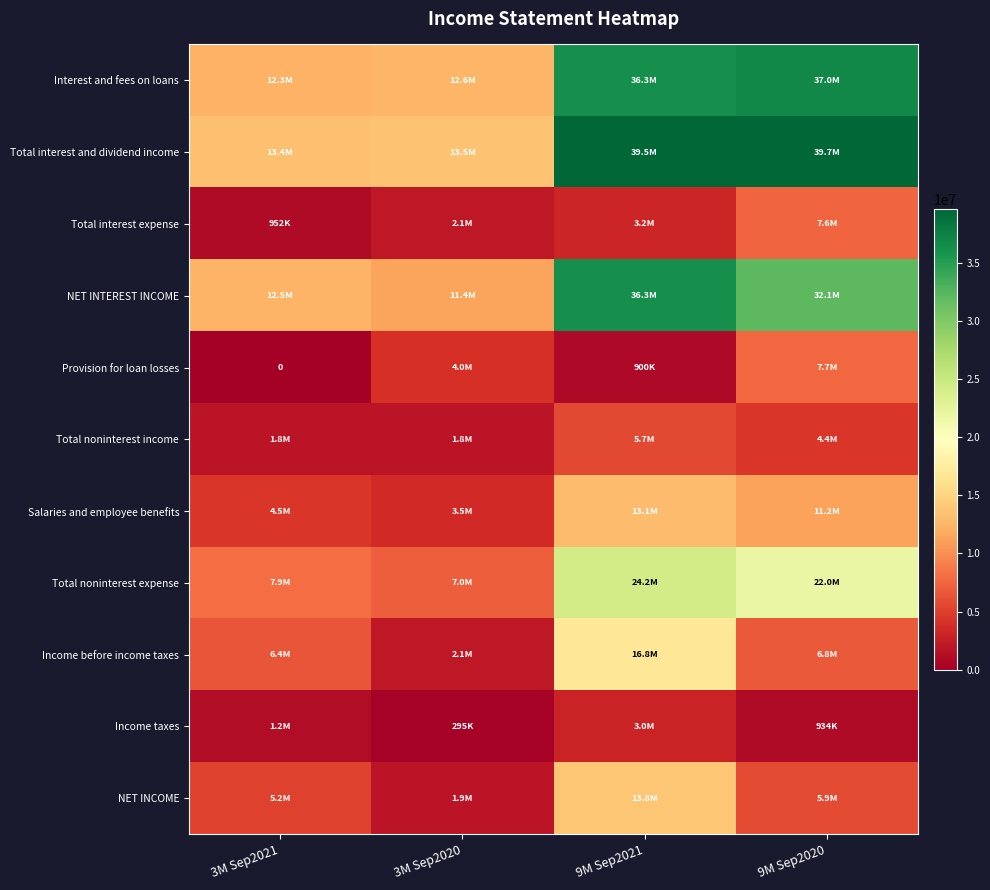

At which category does the chart reach its peak across all series?

9M Sep2020